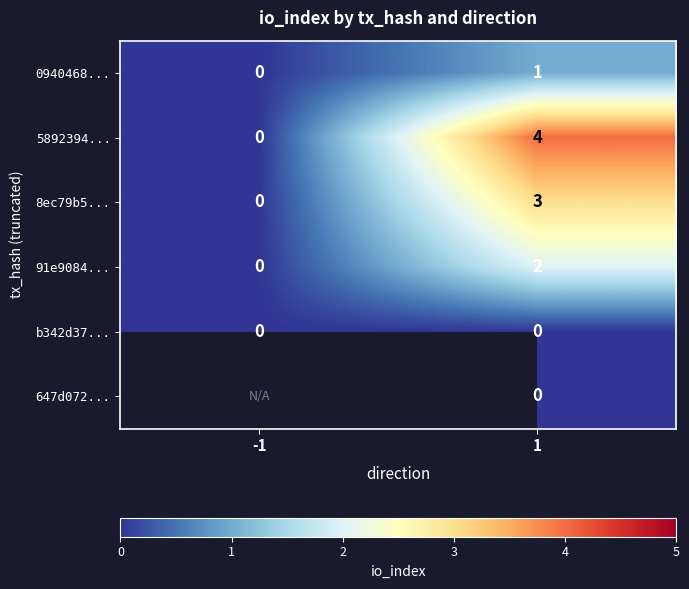

What is the total value across all series at 1?

10